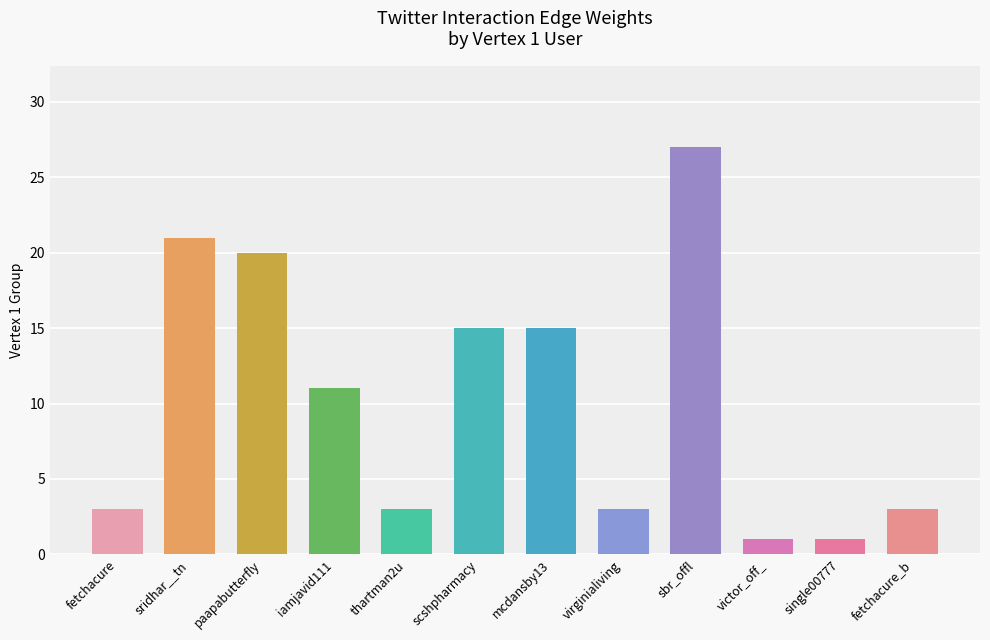

Reading left to right, what are all the values shown in this chart?

fetchacure=3	sridhar__tn=21	paapabutterfly=20	iamjavid111=11	thartman2u=3	scshpharmacy=15	mcdansby13=15	virginialiving=3	sbr_offl=27	victor_off_=1	single00777=1	fetchacure_b=3